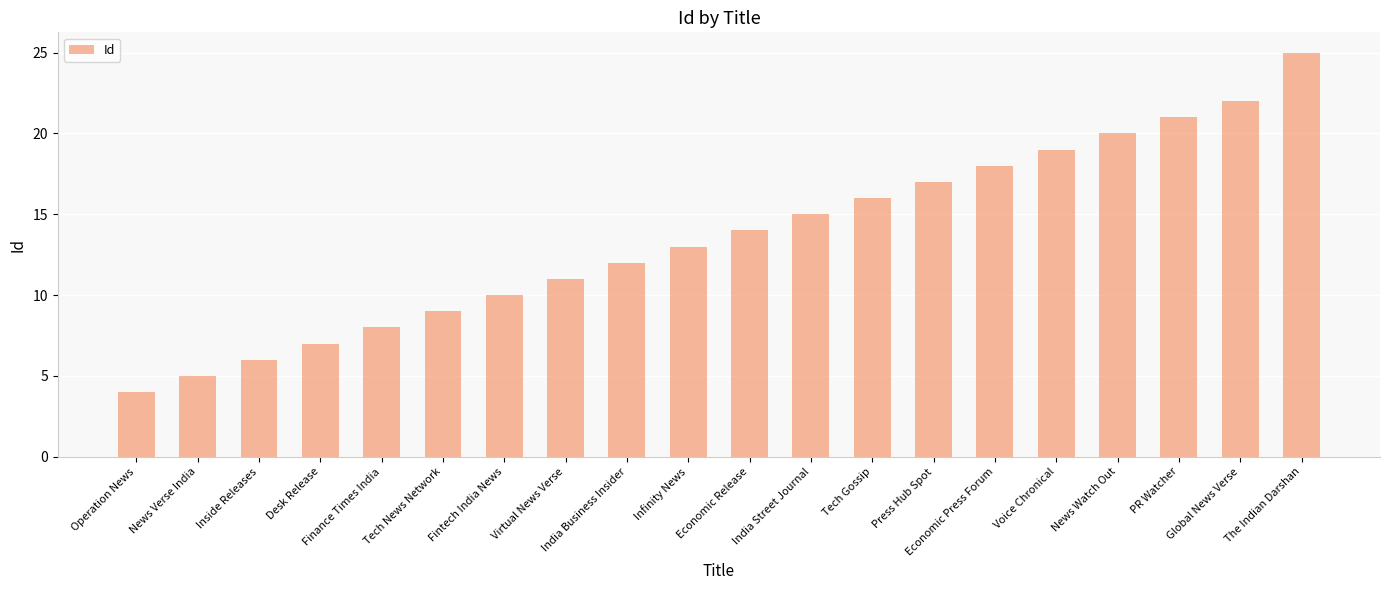

What position from the right is Tech News Network?

15